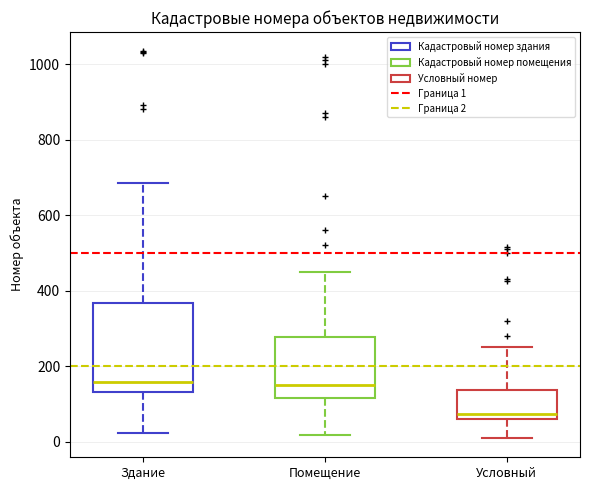

Which box has the lowest median line?

Условный